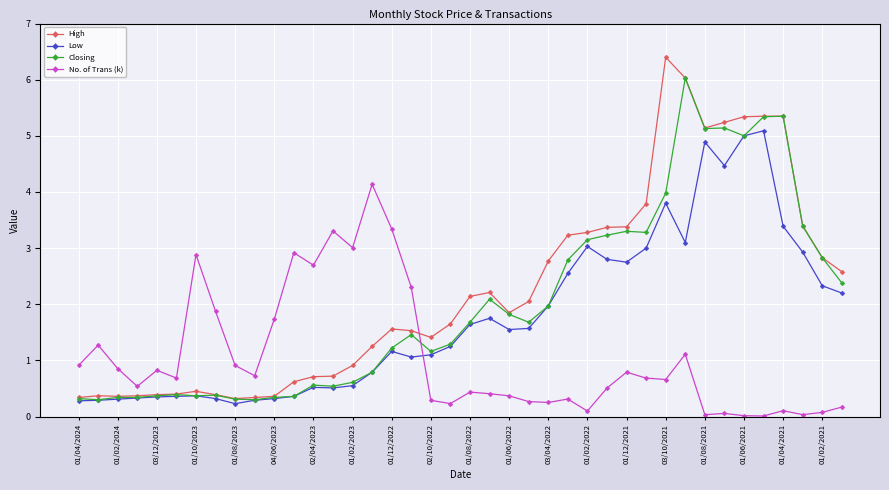

What is the maximum value for High?

6.4